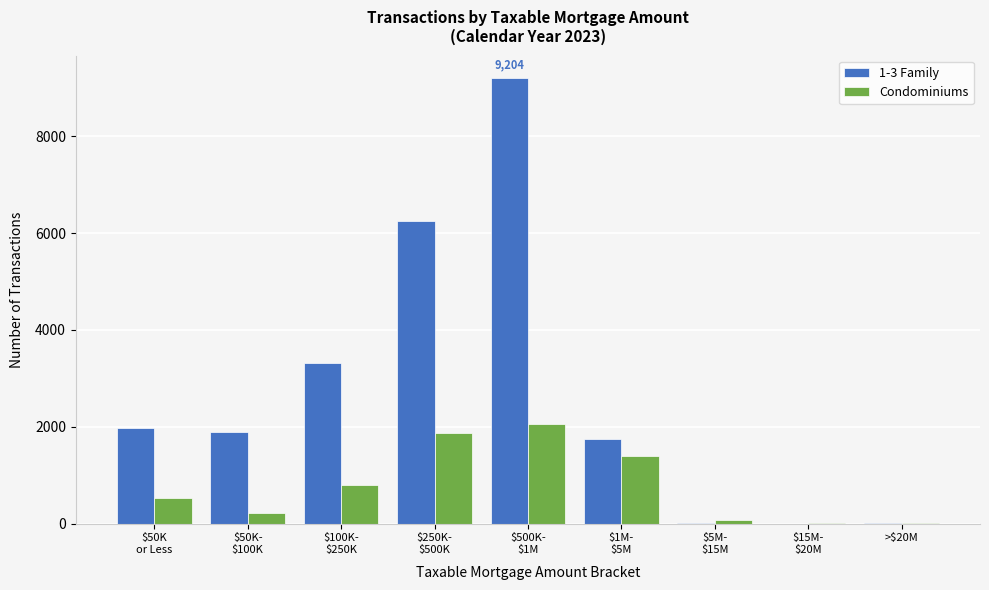

What is the maximum value shown in the chart?

9204